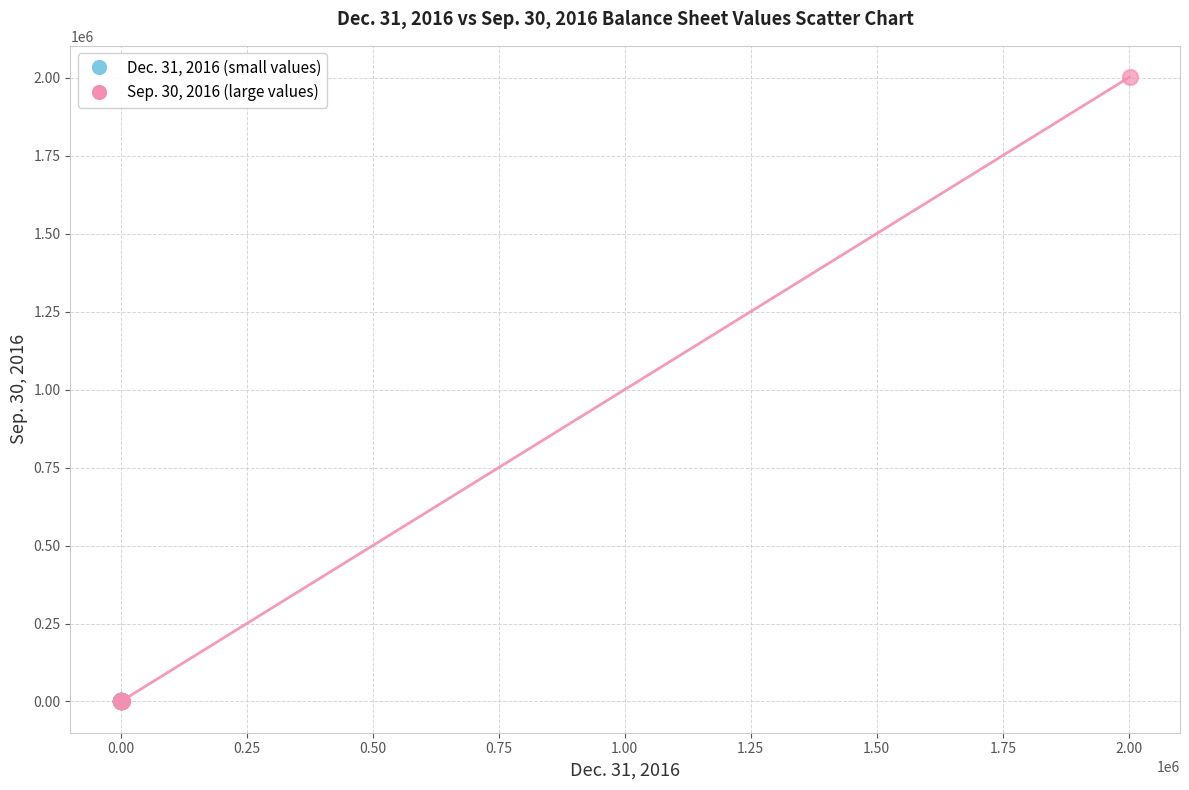

What are all the series names shown in the legend?

Dec. 31, 2016 (small values), Sep. 30, 2016 (large values)